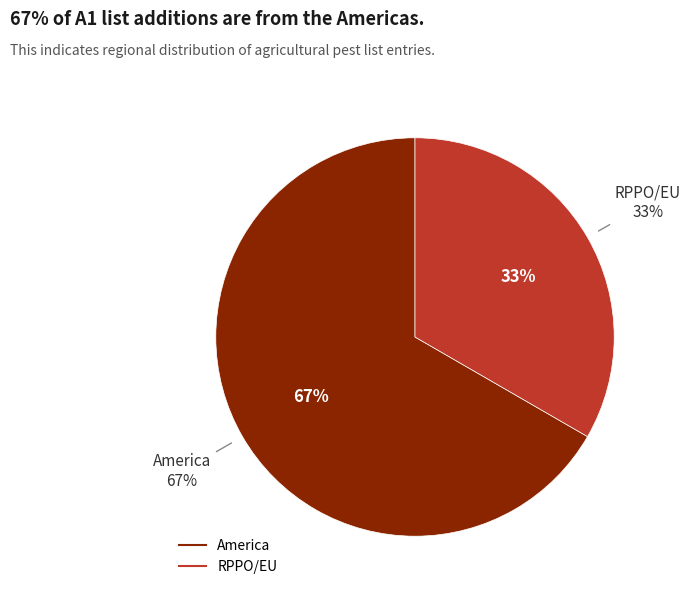

What percentage is the RPPO/EU (COSAVE) slice, to the nearest percent?

33%